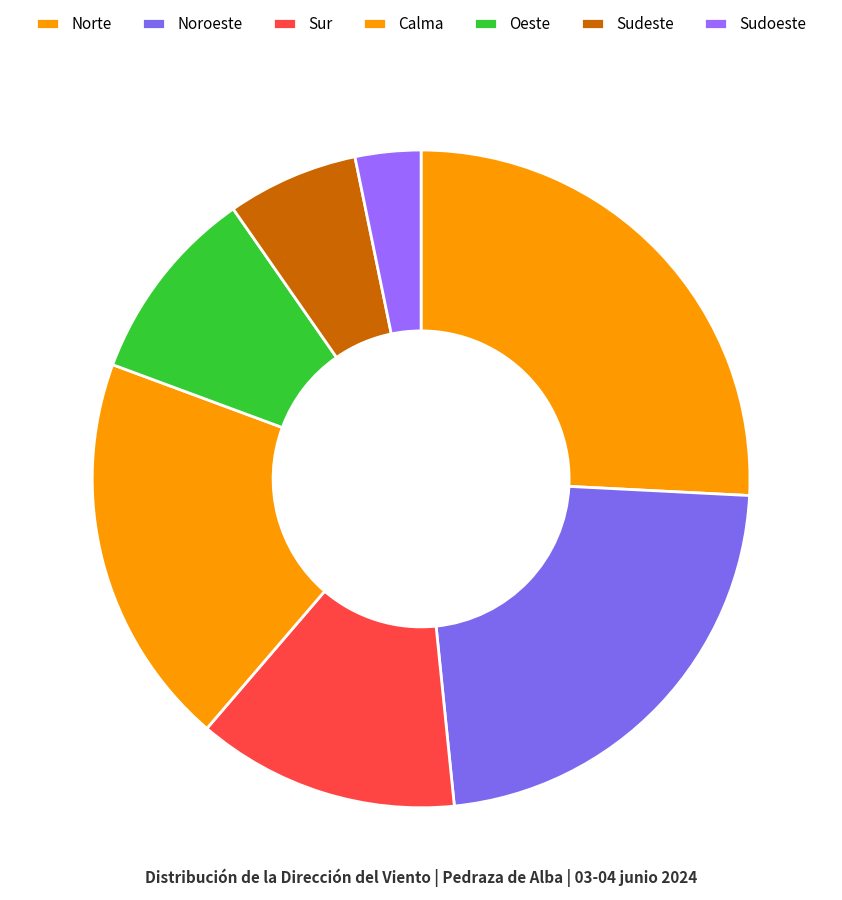

Is Sur the majority of the pie?

No